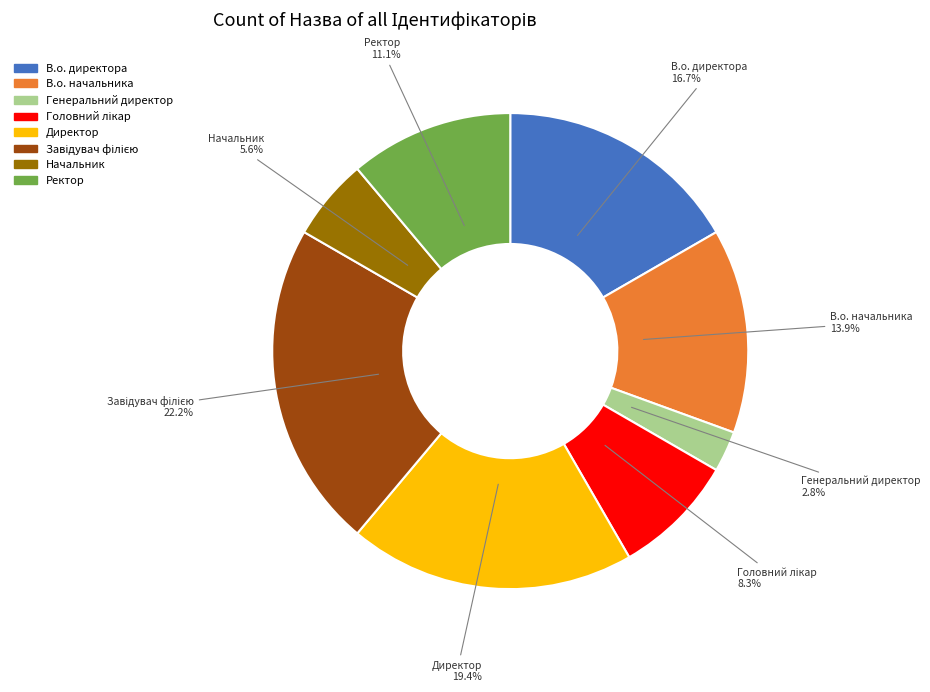

Does Ректор account for over 50% of the chart?

No